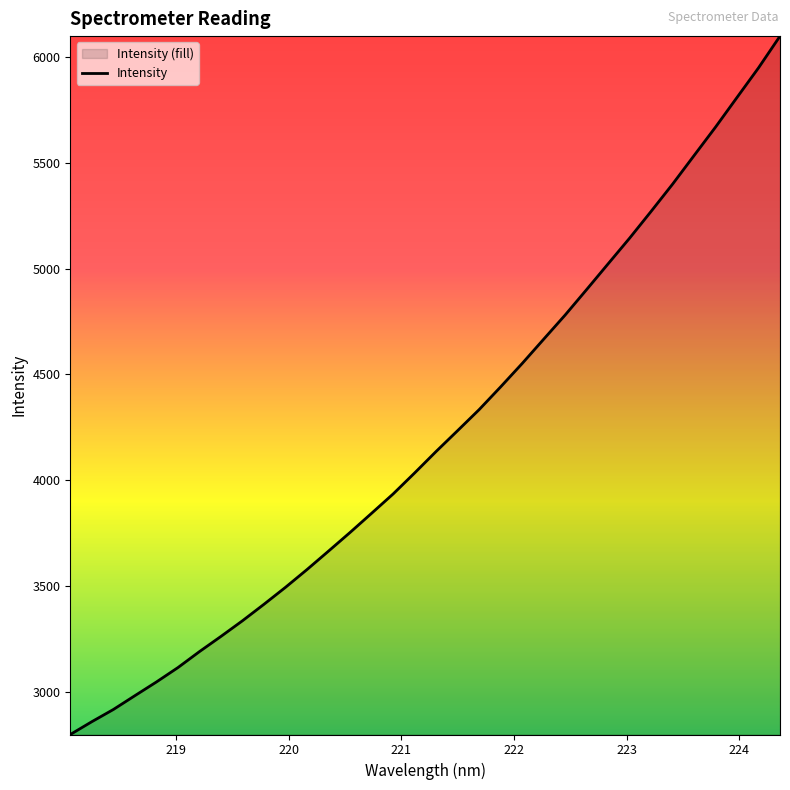

What is the smallest value displayed?

2797.0